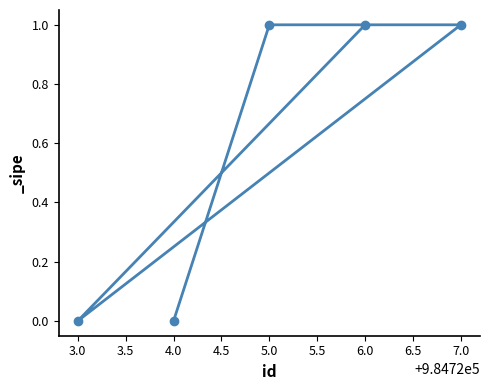

The value at 7.0 is 2. True or false?

False